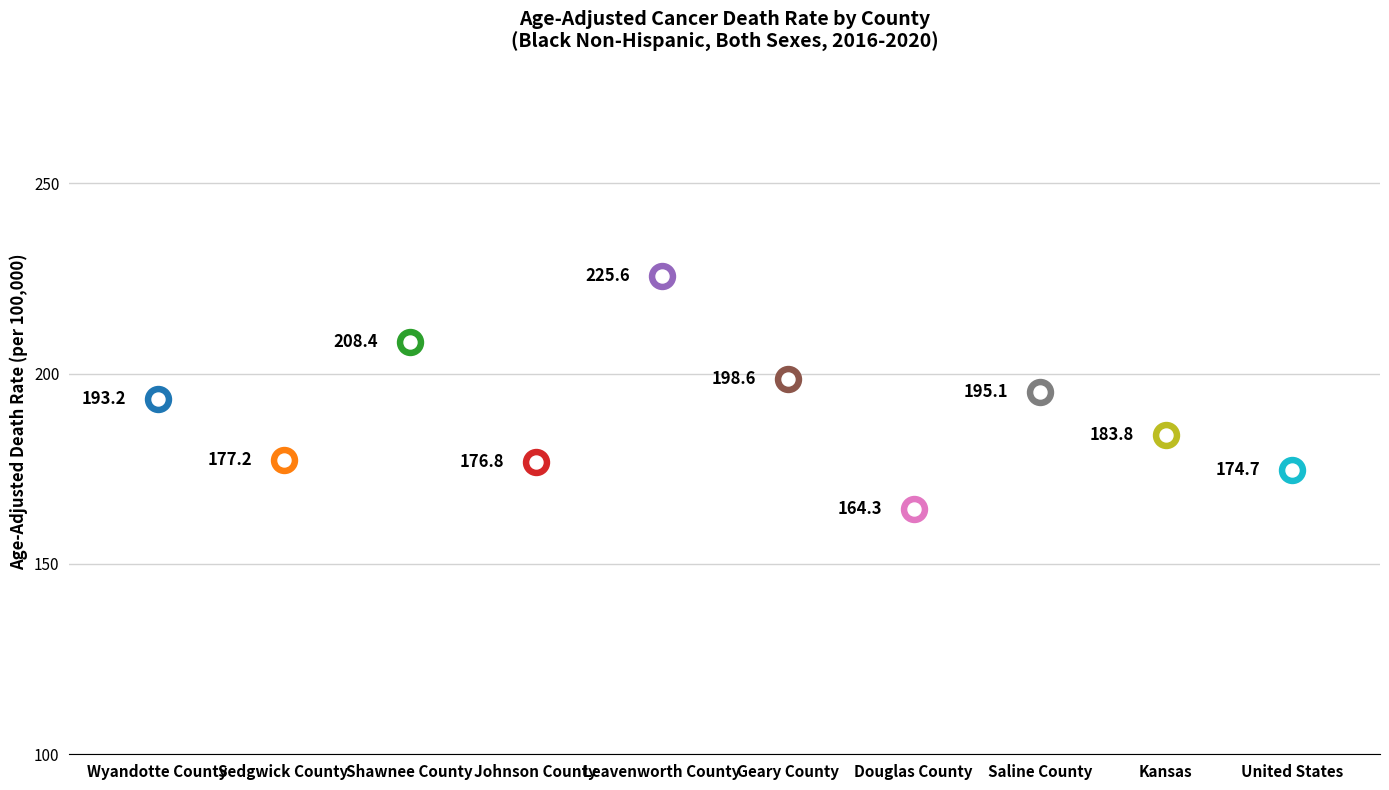

Approximately how many times larger is the value at Leavenworth County compared to Sedgwick County?

1.3